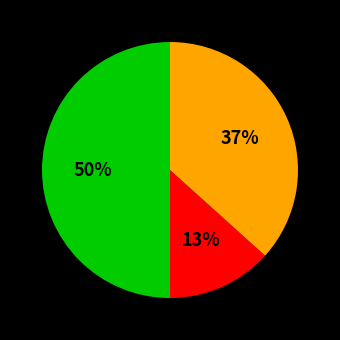

To the nearest percent, what is the average slice percentage?

33%